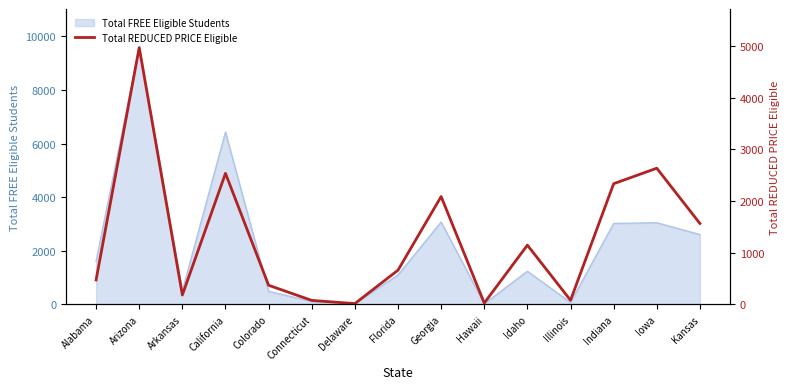

What is the smallest value displayed?

17